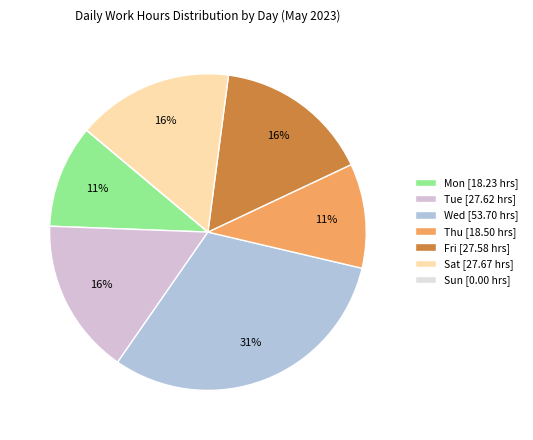

To the nearest percent, what is the difference between the largest and smallest slice percentages?

31%